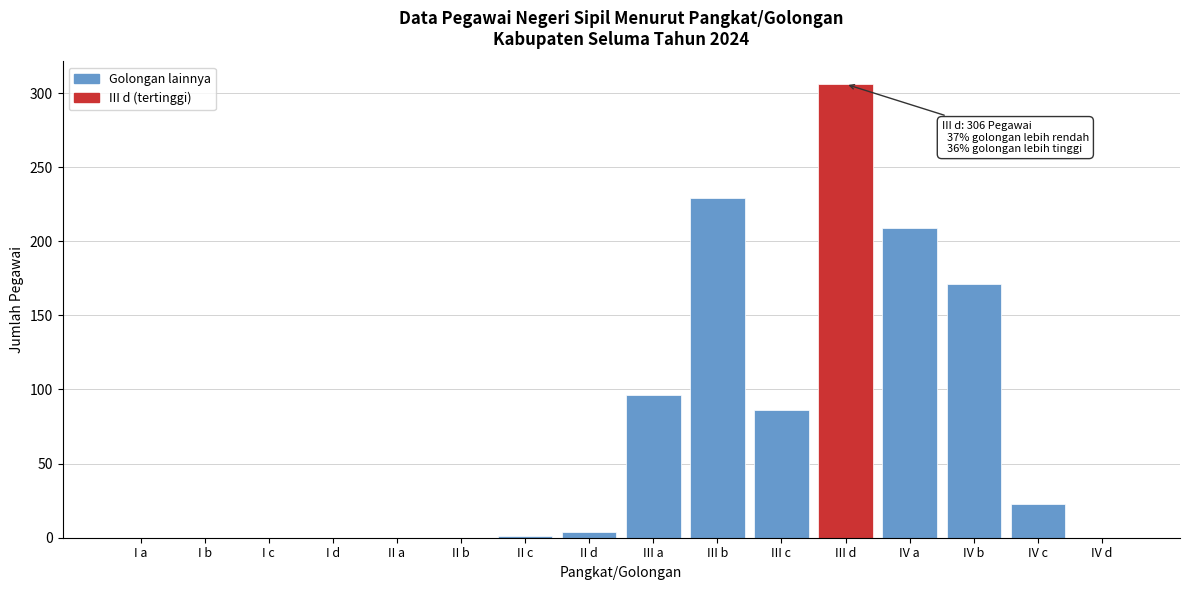

What is the sum of all values?

1125